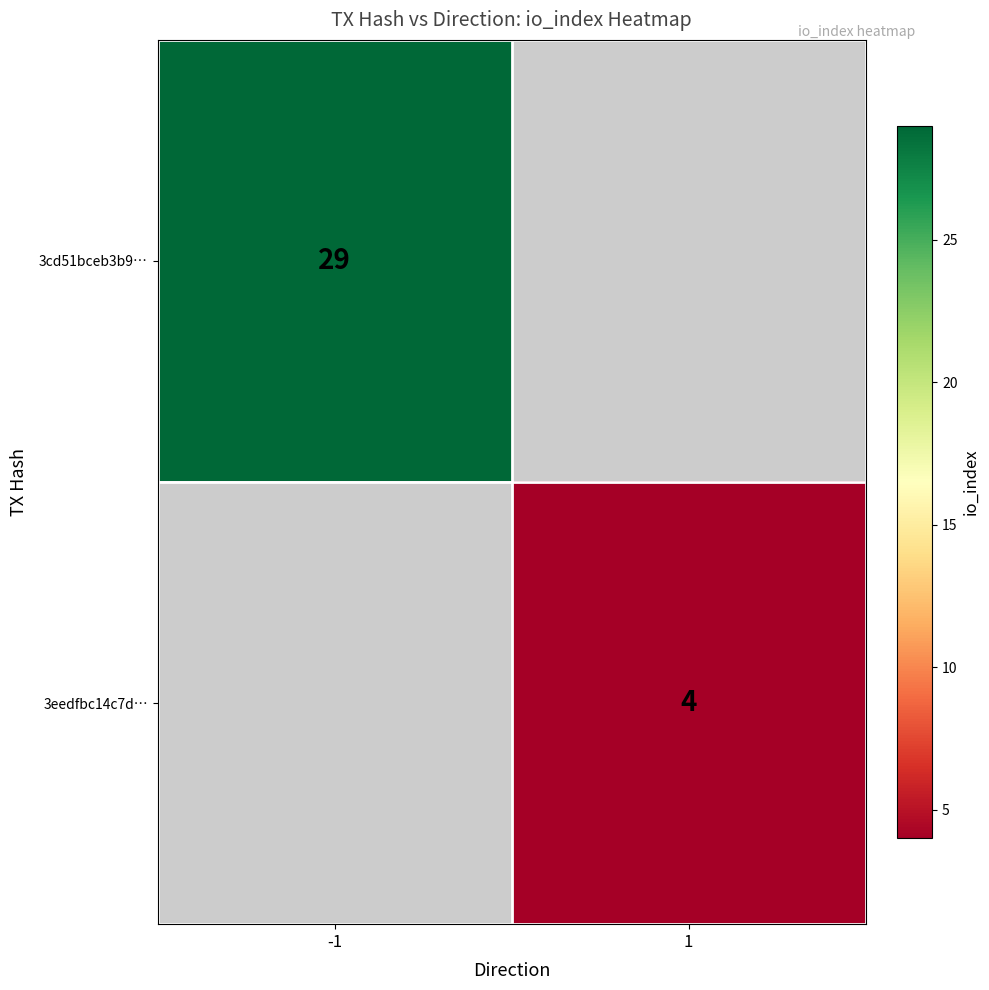

Which label corresponds to the largest value in the chart?

-1